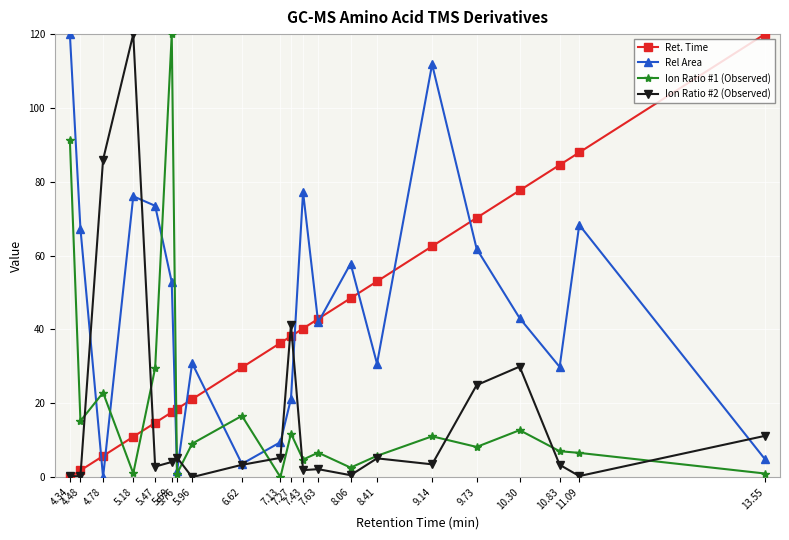

Which series has the largest total across all categories?

Rel Area